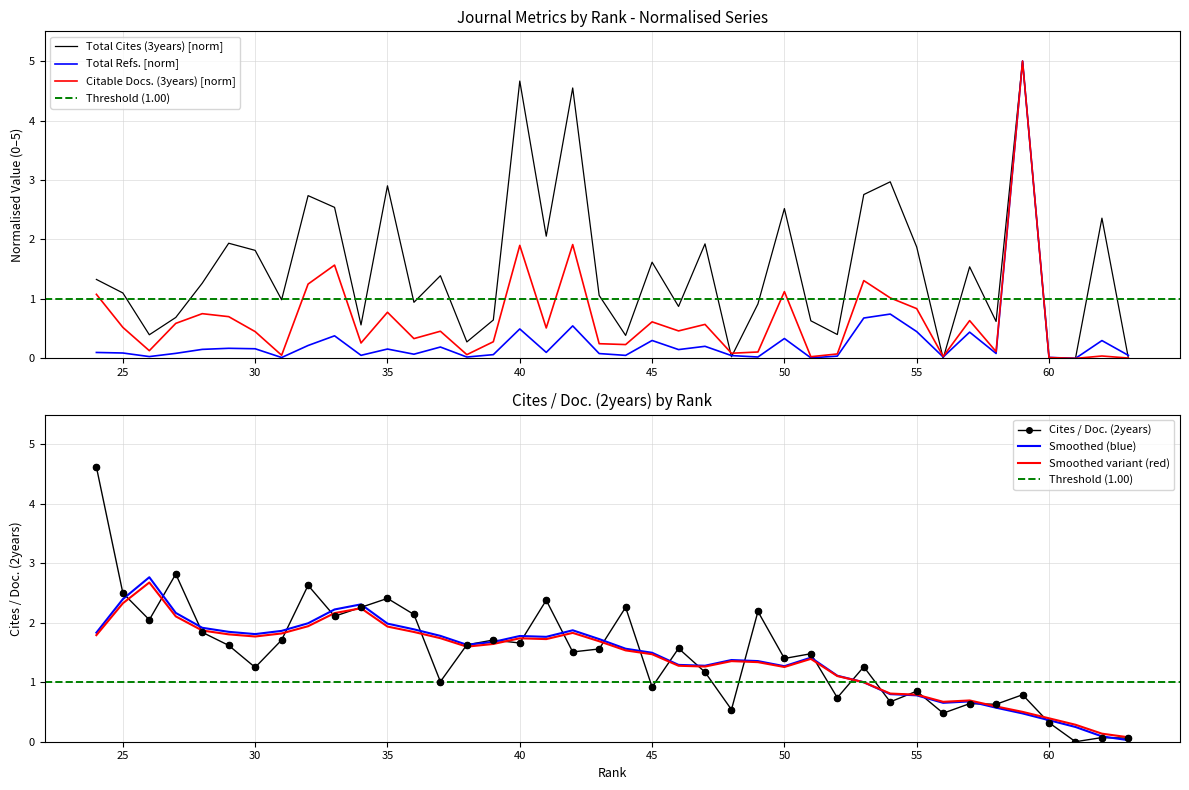

Which series has the widest spread of Y values?

Total Cites (3years)